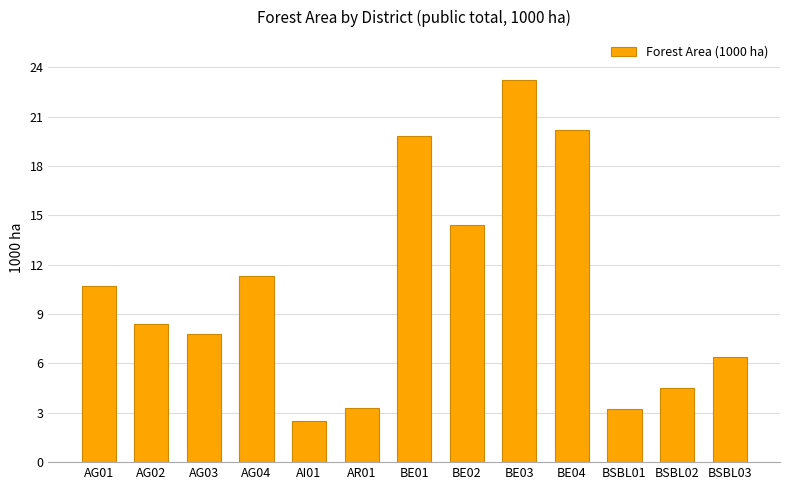

Which label corresponds to the largest value in the chart?

BE03